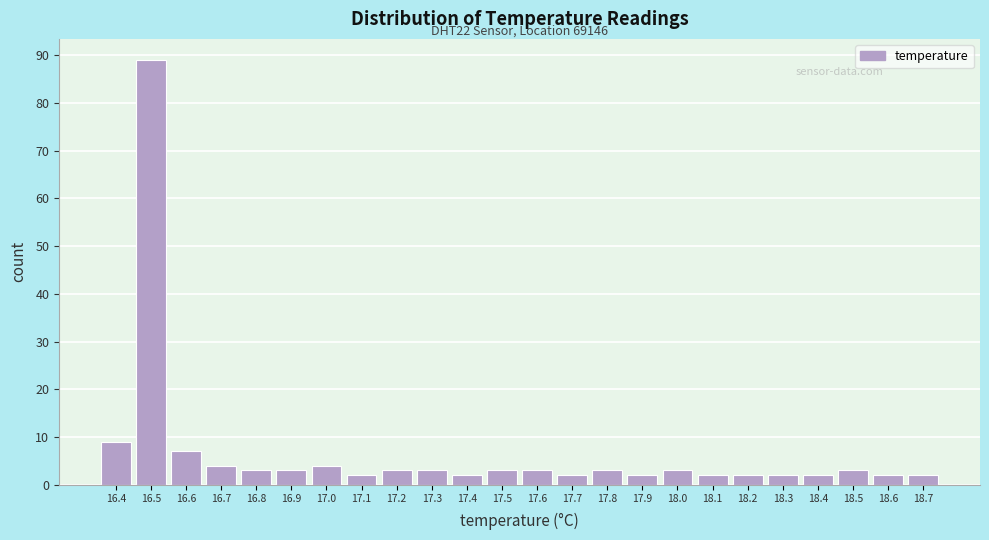

Which range on the x-axis has the tallest bar?

16.45 to 16.55